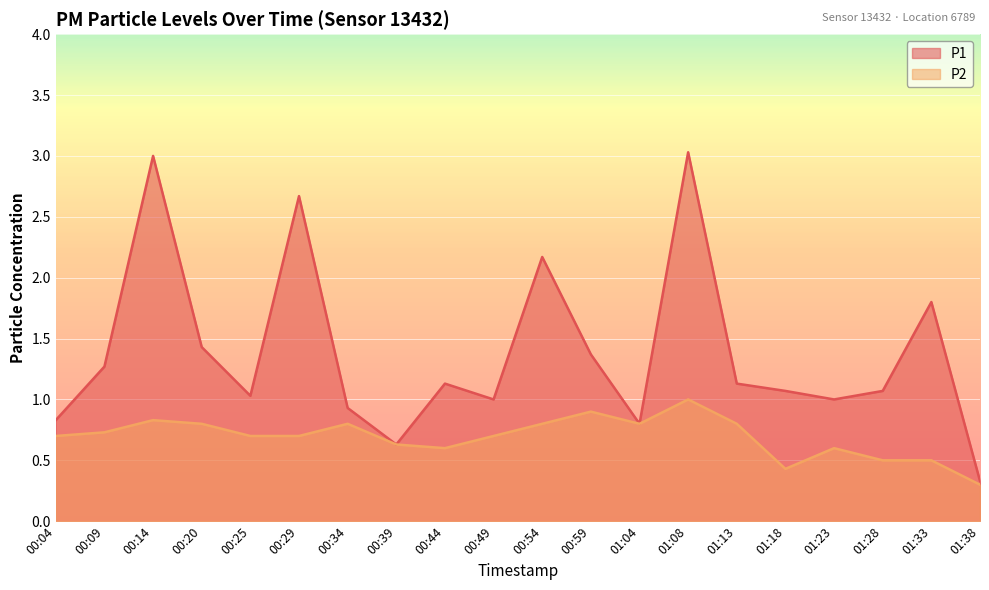

The P2 series shows 1.2 at 00:20. True or false?

False